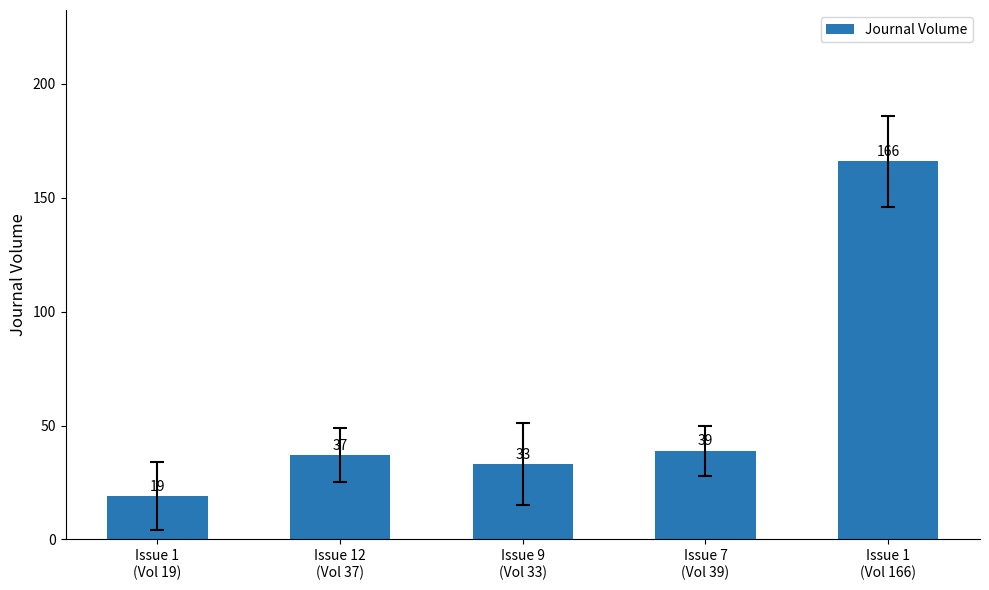

What is the sum of all values?

294